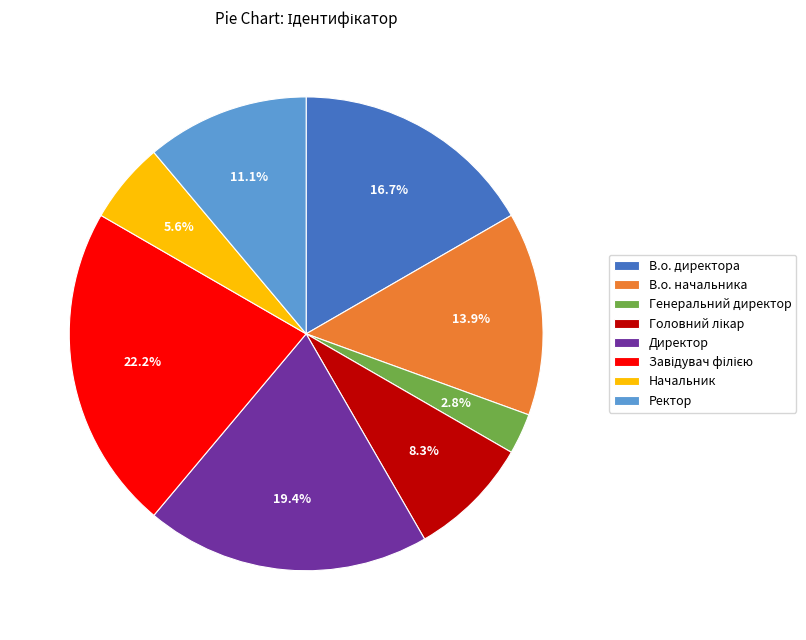

What is the ratio of the value at Начальник to the value at Генеральний директор?

2.0